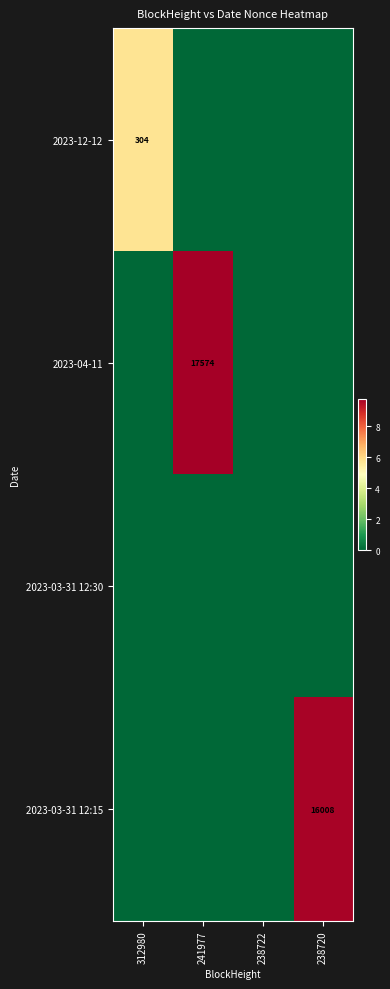

The value of 2023-12-12 at 312980 is 304. True or false?

True